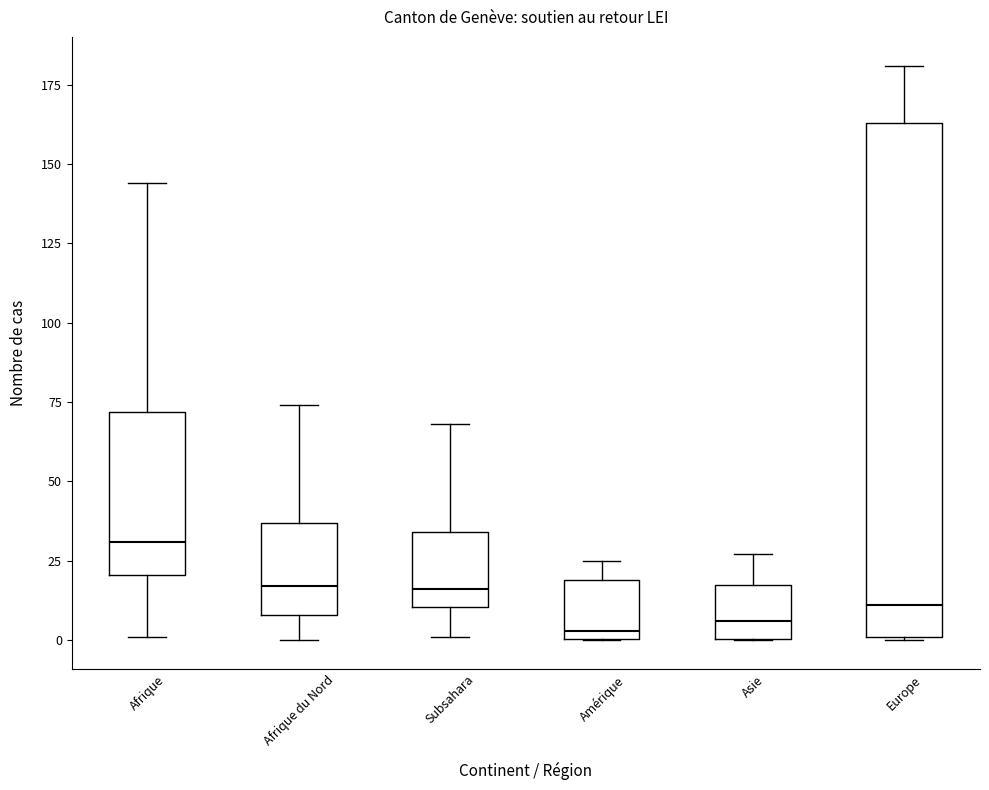

Reading left to right, transcribe this box plot: for each box, give where its median line is, the range the box spans, and where its two whiskers end, as read against the y-axis. The values are not printed on the chart, so give them approximately, as read against the axis.

Afrique: median 30, box 20 to 70, whiskers 0 to 145
Afrique du Nord: median 15, box 10 to 35, whiskers 0 to 75
Subsahara: median 15, box 10 to 35, whiskers 0 to 70
Amérique: median 5, box 0 to 20, whiskers 0 to 25
Asie: median 5, box 0 to 20, whiskers 0 to 25
Europe: median 10, box 0 to 165, whiskers 0 to 180